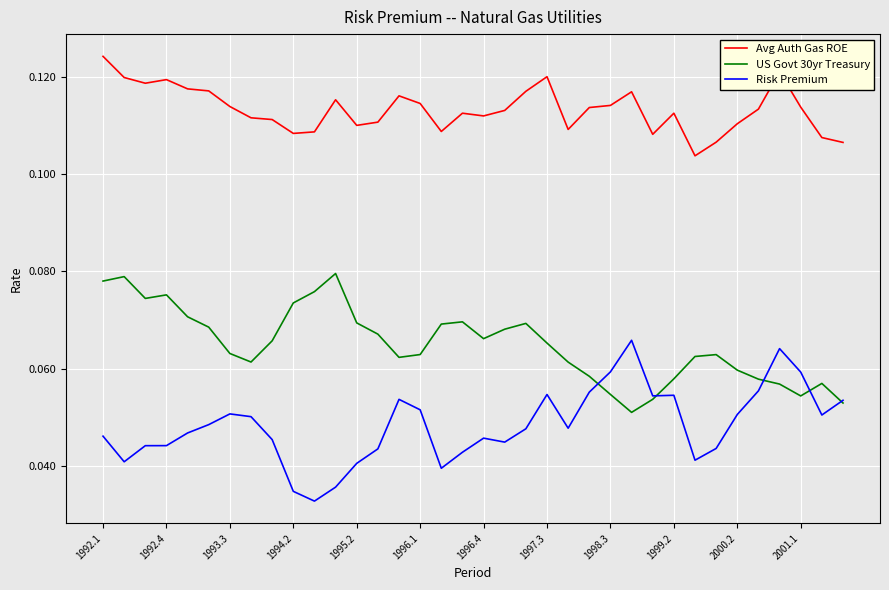

True or false: Risk Premium and Avg Auth Gas ROE cross at least once.

False